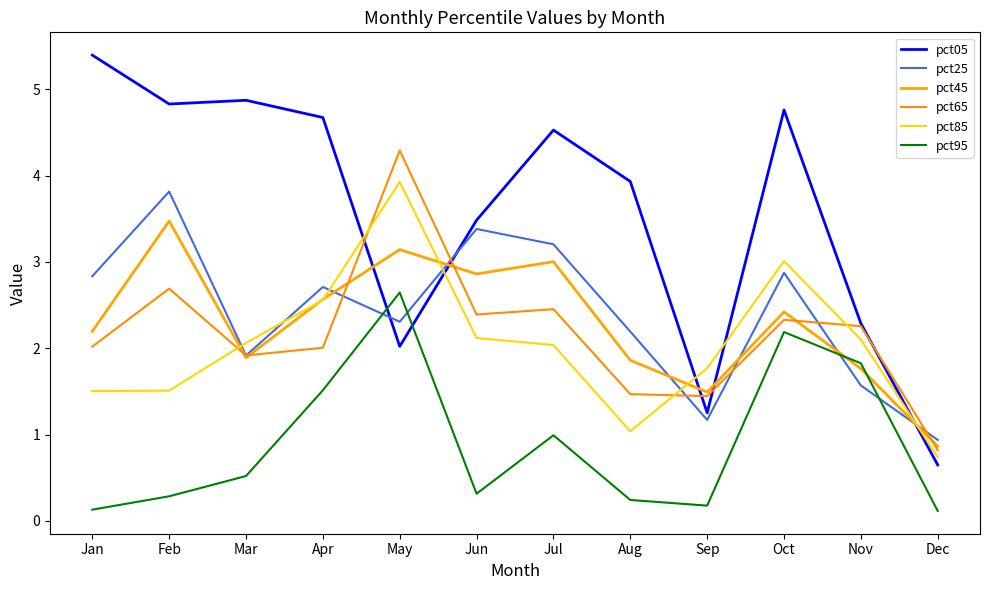

Rank the series by their maximum value, from lowest to highest.

pct95, pct45, pct25, pct85, pct65, pct05